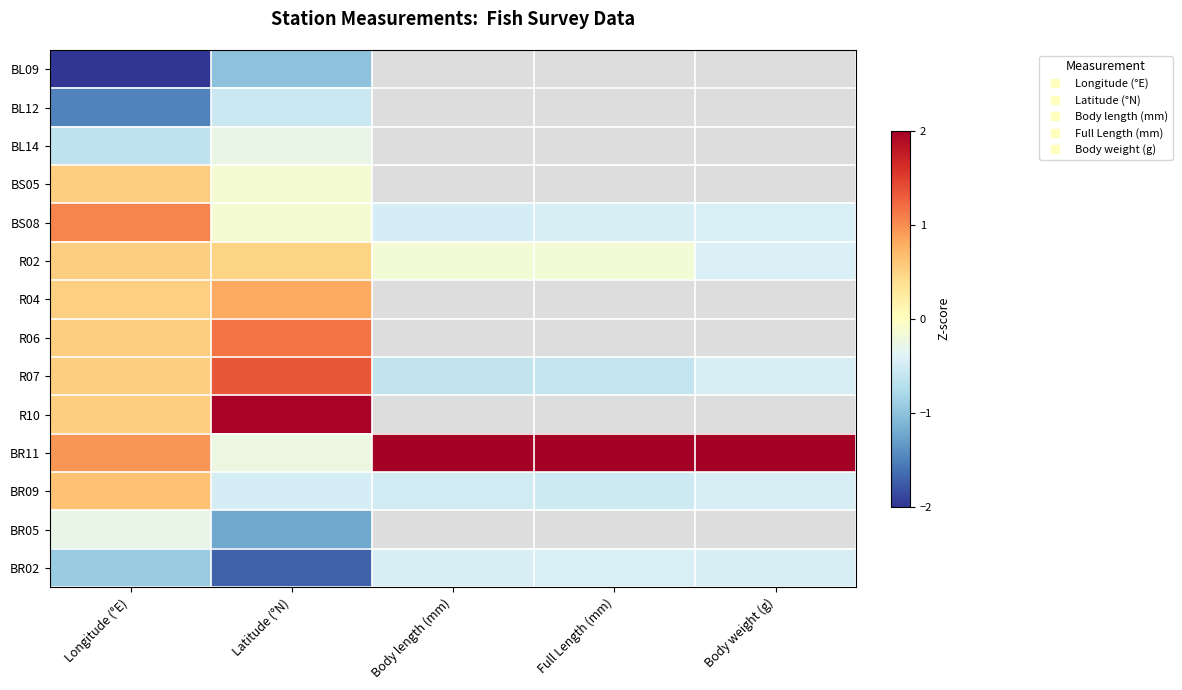

List the labels in order of BL09 value, smallest first.

Longitude (°E), Latitude (°N), Body length (mm), Full Length (mm), Body weight (g)